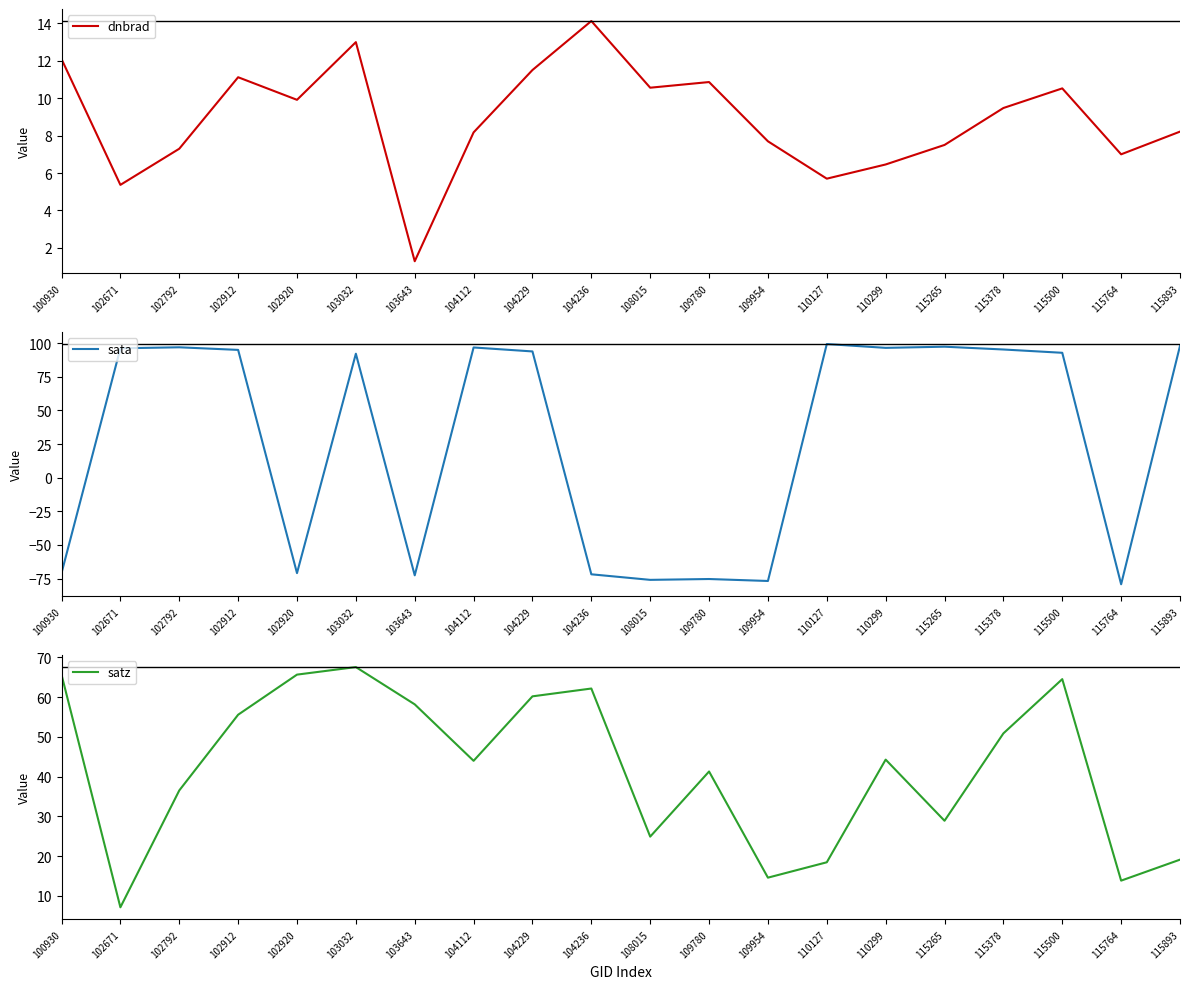

Reading left to right, extract all data points from this chart.

dnbrad: 100930=12.1	102671=5.4	102792=7.3	102912=11.1	102920=9.9	103032=13.0	103643=1.3	104112=8.2	104229=11.5	104236=14.1	108015=10.6	109780=10.9	109954=7.7	110127=5.7	110299=6.5	115265=7.5	115378=9.5	115500=10.5	115764=7.0	115893=8.2
sata: 100930=-70.9	102671=96.2	102792=97.0	102912=95.0	102920=-71.0	103032=92.2	103643=-72.6	104112=96.8	104229=93.9	104236=-71.9	108015=-76.0	109780=-75.4	109954=-76.8	110127=99.4	110299=96.6	115265=97.4	115378=95.3	115500=92.9	115764=-79.3	115893=98.1
satz: 100930=65.6	102671=7.1	102792=36.5	102912=55.5	102920=65.6	103032=67.5	103643=58.2	104112=44.0	104229=60.2	104236=62.1	108015=24.9	109780=41.3	109954=14.6	110127=18.5	110299=44.3	115265=28.9	115378=50.9	115500=64.5	115764=13.8	115893=19.1